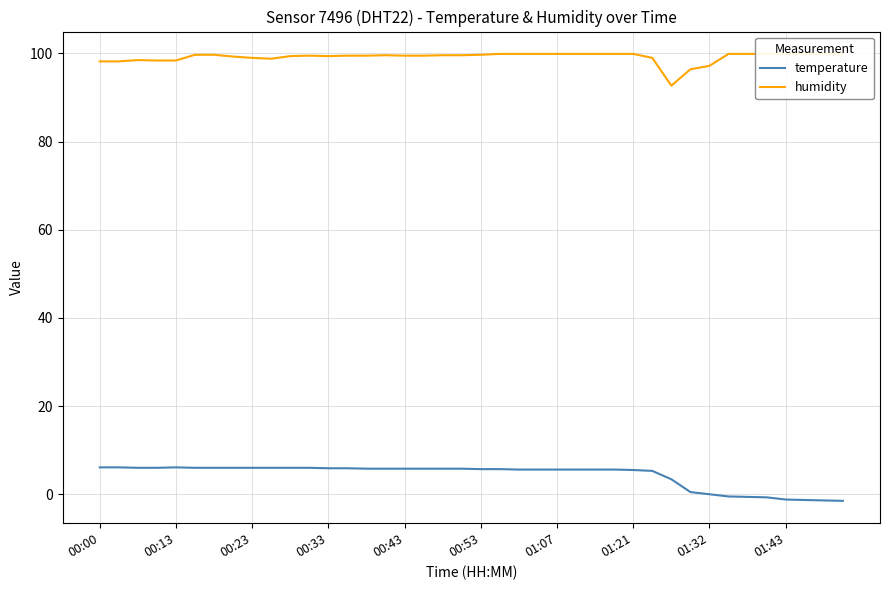

How many data points in temperature are above 5?

30